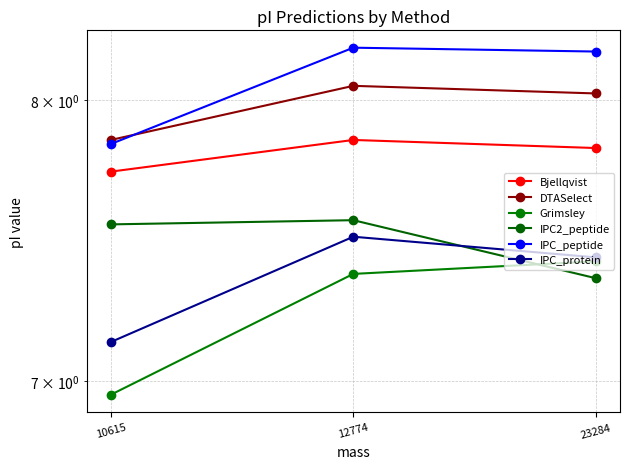

Is the value of Bjellqvist at 10615 greater than the value of IPC_protein at 10615?

Yes